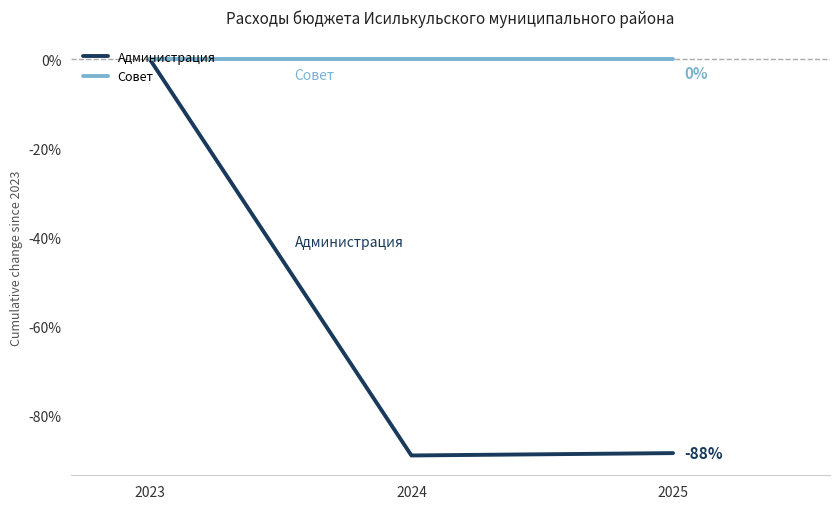

What is the smallest value displayed?

-89.0